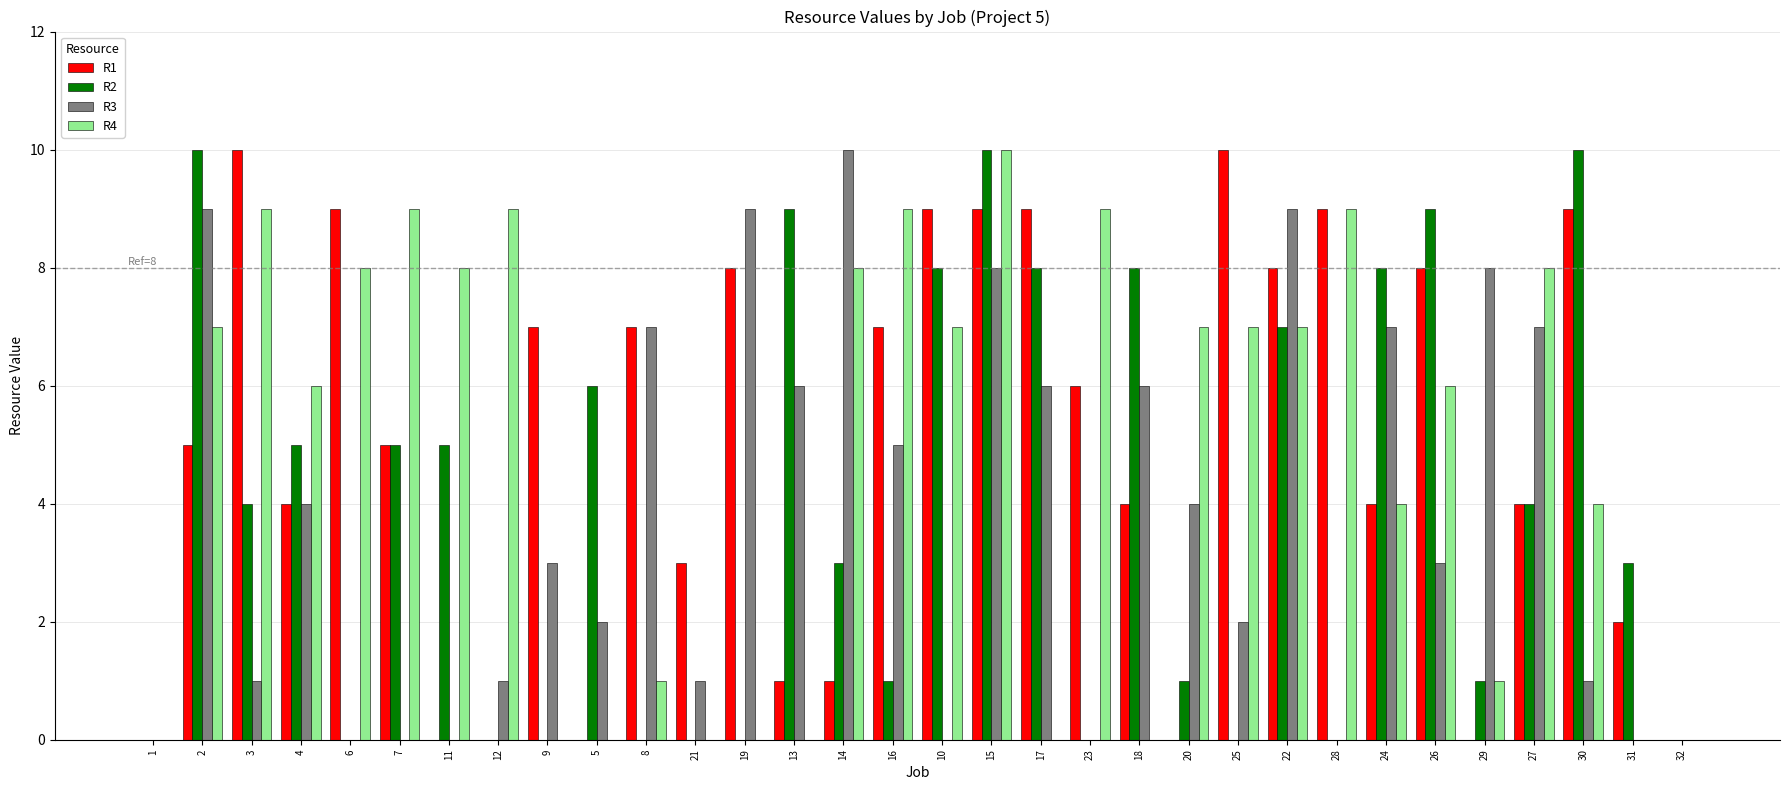

What is the total value across all series at 24?

23